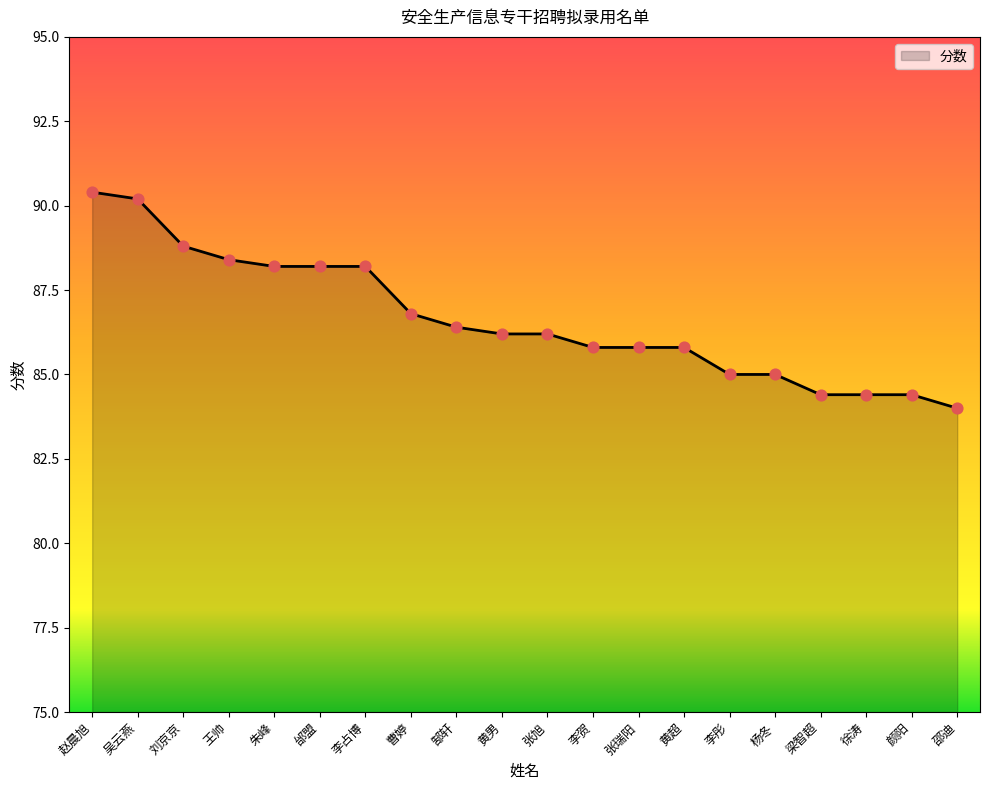

What is the change in value from 李贺 to 徐涛?

-1.4